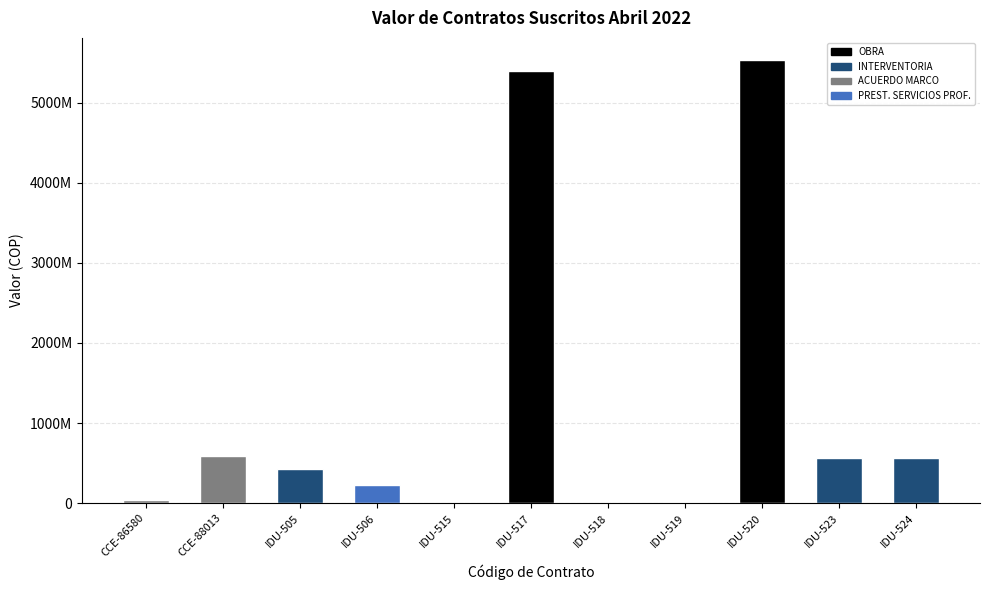

Where is the data nearest to the value 2766911475?

CCE-88013